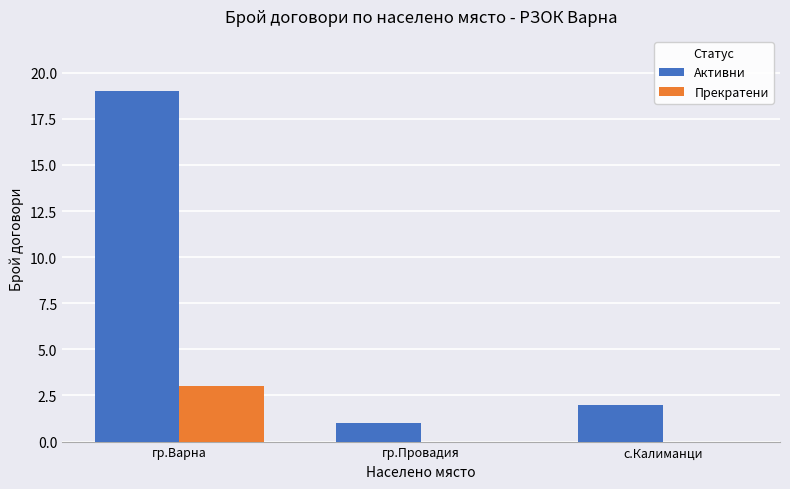

The value of Активни at гр.Варна is 19. True or false?

True